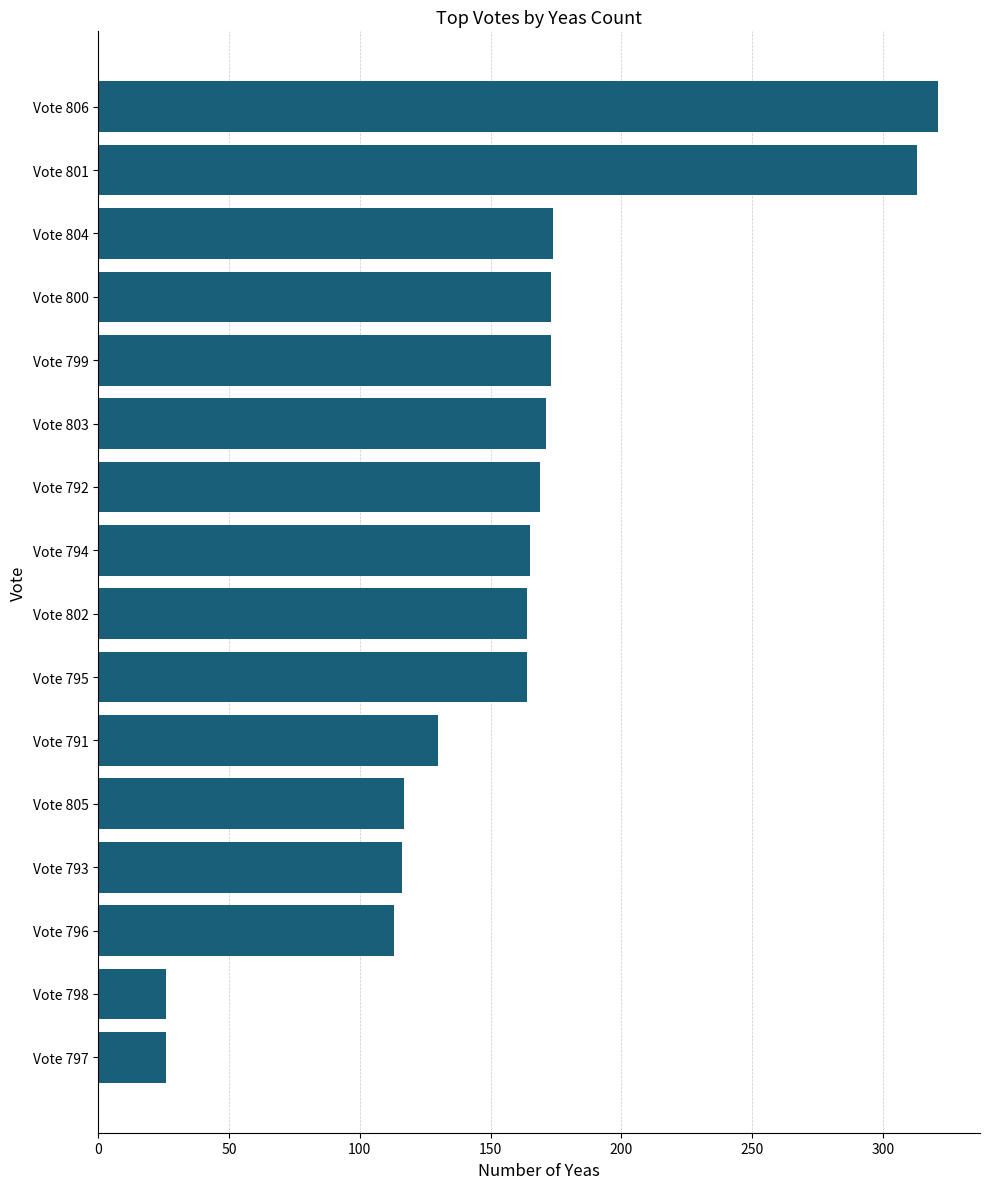

What is the difference between the second highest and minimum values?

287